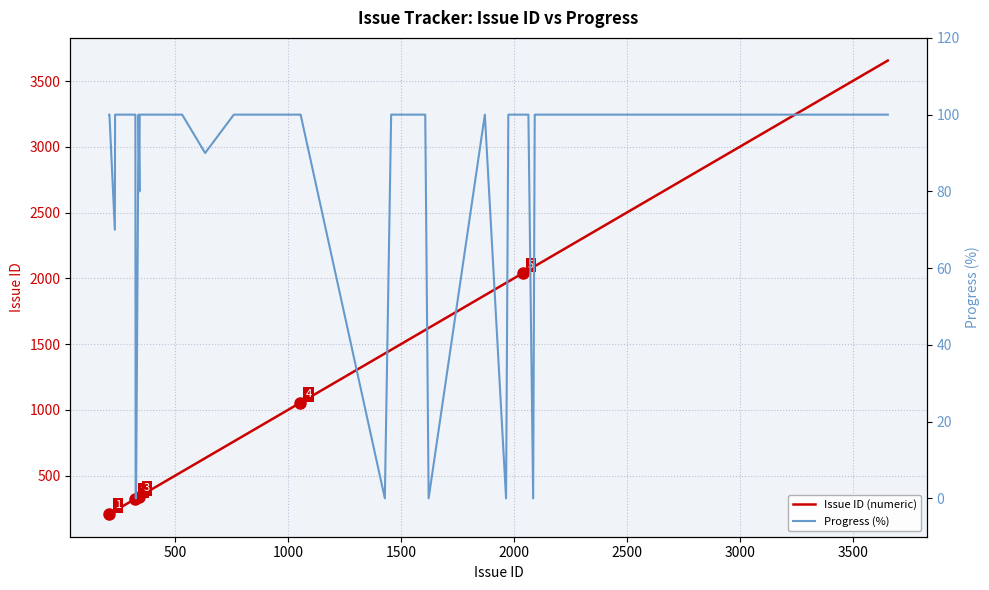

What are all the series names shown in the legend?

Issue ID (numeric), Progress (%)